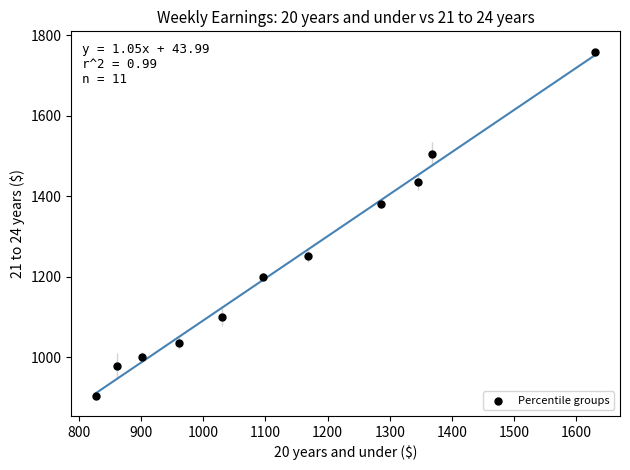

What is the range of X values (max minus min)?

802